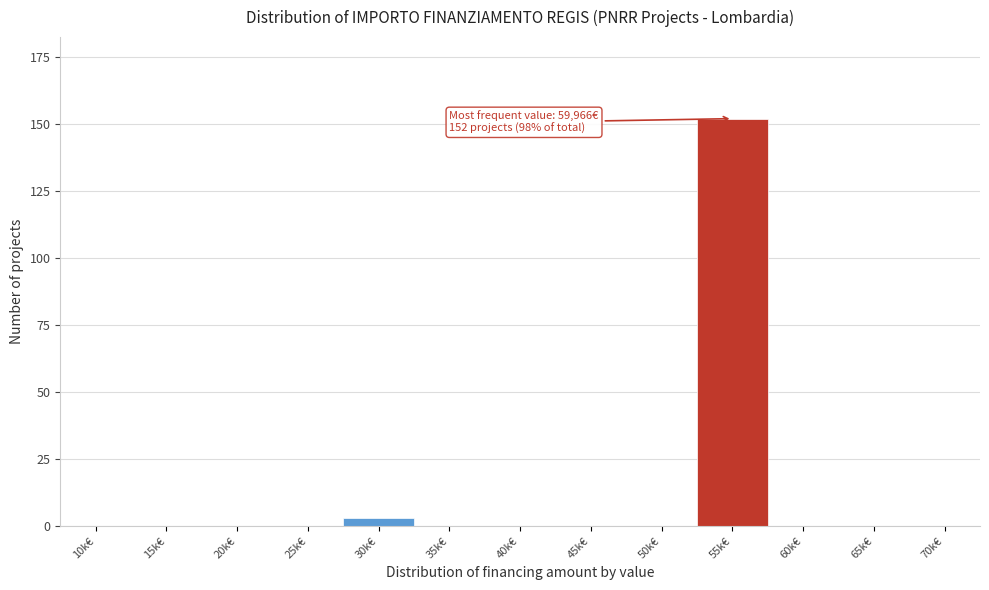

Reading left to right, transcribe all the data shown in this chart.

10k€=0	15k€=0	20k€=0	25k€=0	30k€=3	35k€=0	40k€=0	45k€=0	50k€=0	55k€=152	60k€=0	65k€=0	70k€=0